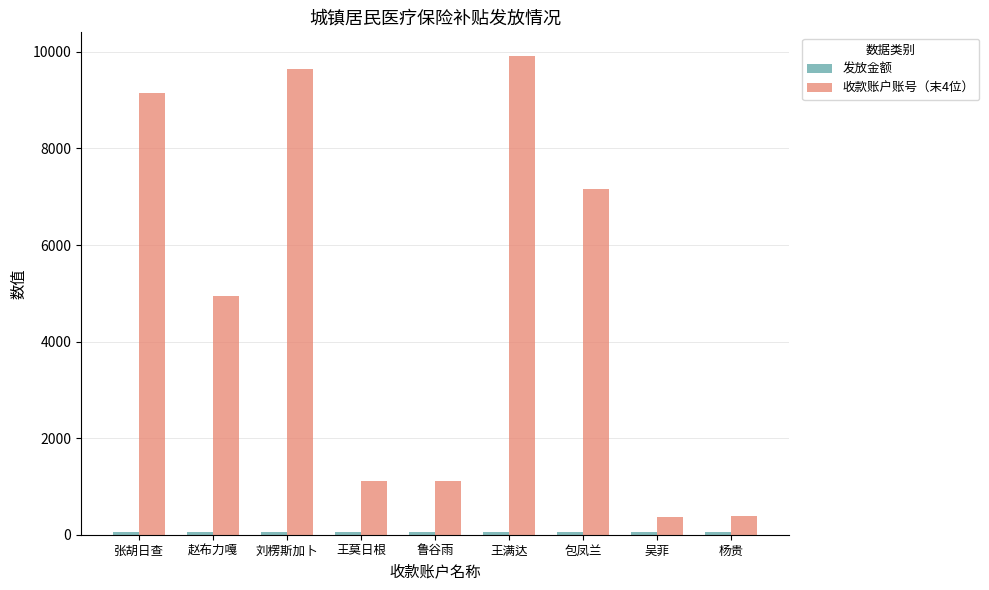

How many bars are there in each group?

2